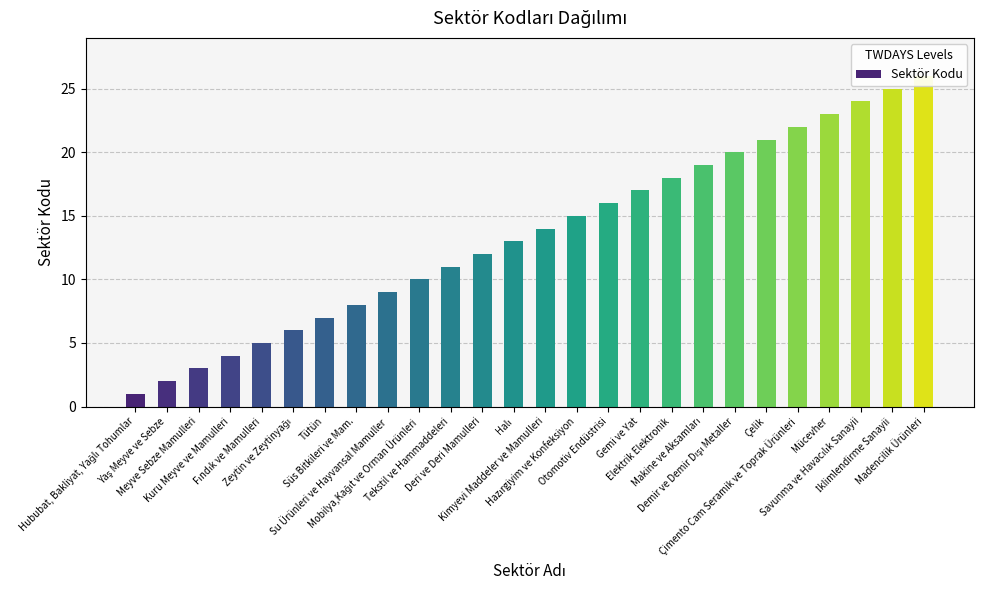

Rank the categories by value from lowest to highest.

Hububat, Bakliyat, Yağlı Tohumlar, Yaş Meyve ve Sebze, Meyve Sebze Mamulleri, Kuru Meyve ve Mamulleri, Fındık ve Mamulleri, Zeytin ve Zeytinyağı, Tütün, Süs Bitkileri ve Mam., Su Ürünleri ve Hayvansal Mamuller, Mobilya,Kağıt ve Orman Ürünleri, Tekstil ve Hammaddeleri, Deri ve Deri Mamulleri, Halı, Kimyevi Maddeler ve Mamulleri, Hazırgiyim ve Konfeksiyon, Otomotiv Endüstrisi, Gemi ve Yat, Elektrik Elektronik, Makine ve Aksamları, Demir ve Demir Dışı Metaller, Çelik, Çimento Cam Seramik ve Toprak Ürünleri, Mücevher, Savunma ve Havacılık Sanayii, İklimlendirme Sanayii, Madencilik Ürünleri